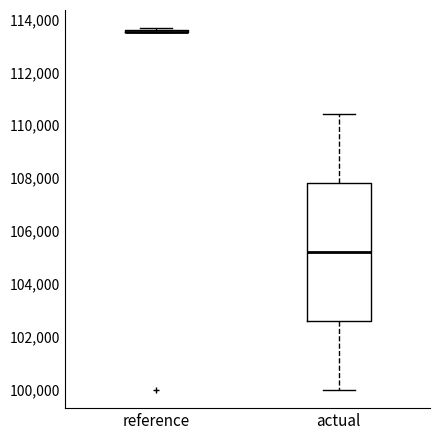

Reading left to right, transcribe this box plot: for each box, give where its median line is, the range the box spans, and where its two whiskers end, as read against the y-axis. The values are not printed on the chart, so give them approximately, as read against the axis.

reference: box collapsed to a line at 113600, whiskers 113600 to 113600
actual: median 105200, box 102600 to 107800, whiskers 100000 to 110400